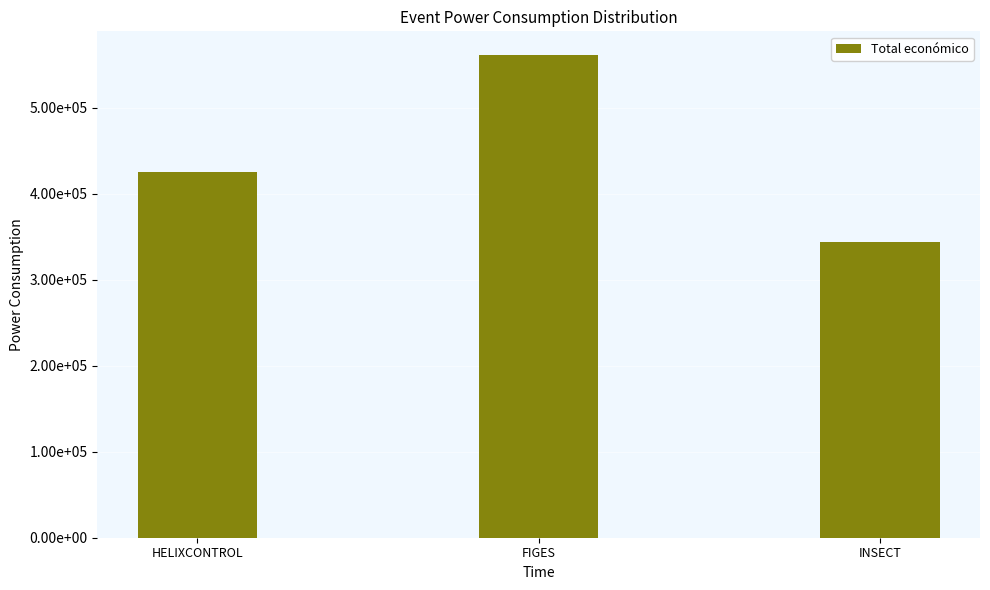

List the labels in order of value, largest first.

FIGES, HELIXCONTROL, INSECT